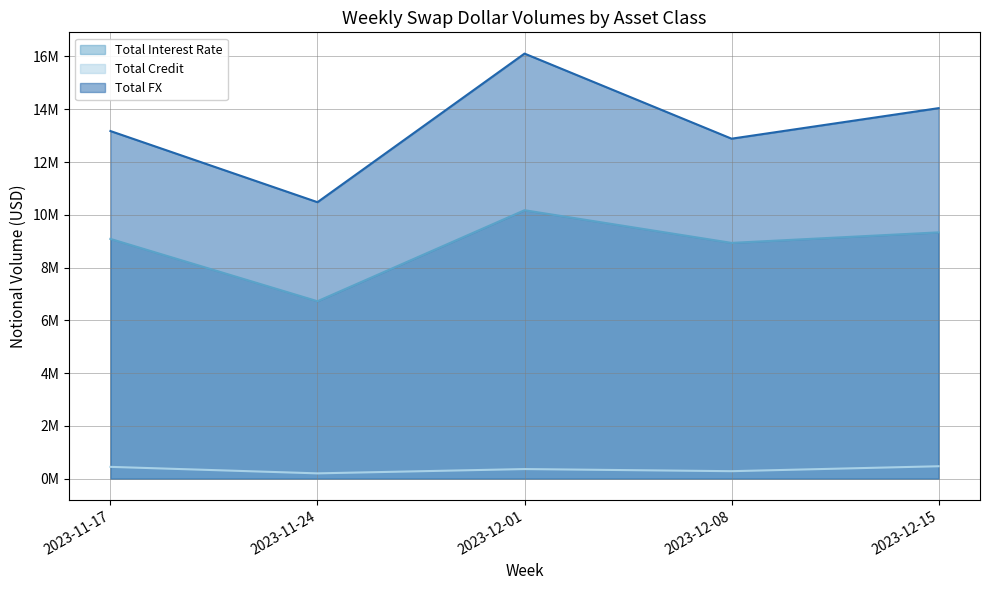

True or false: Total Interest Rate has more than 0 interior local peaks.

True